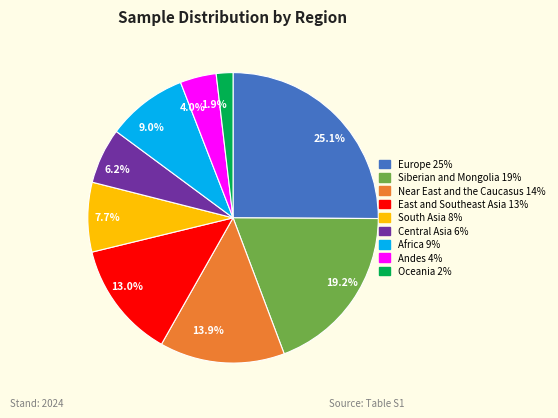

Is there any slice that represents more than half of the pie?

No